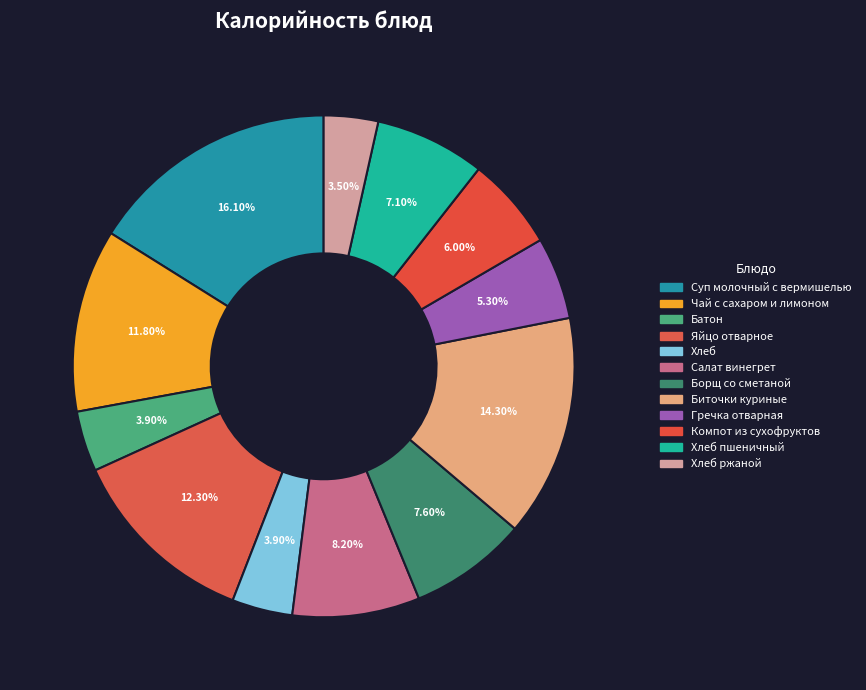

To the nearest percent, what is the average slice percentage?

8%